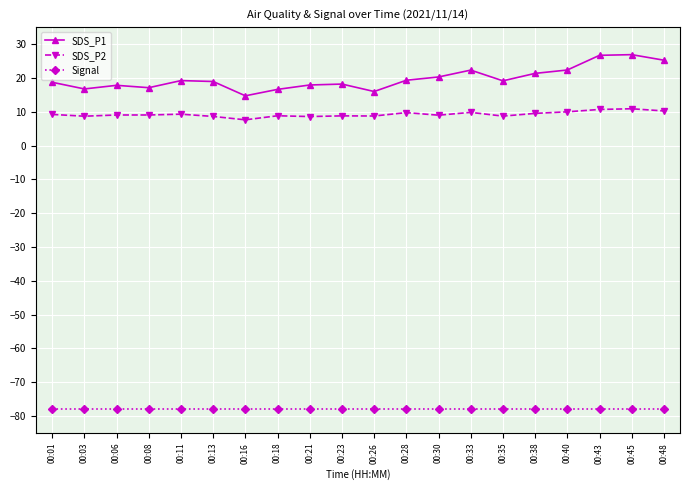

What is the spread (max minus min) of values at 00:13?

96.9